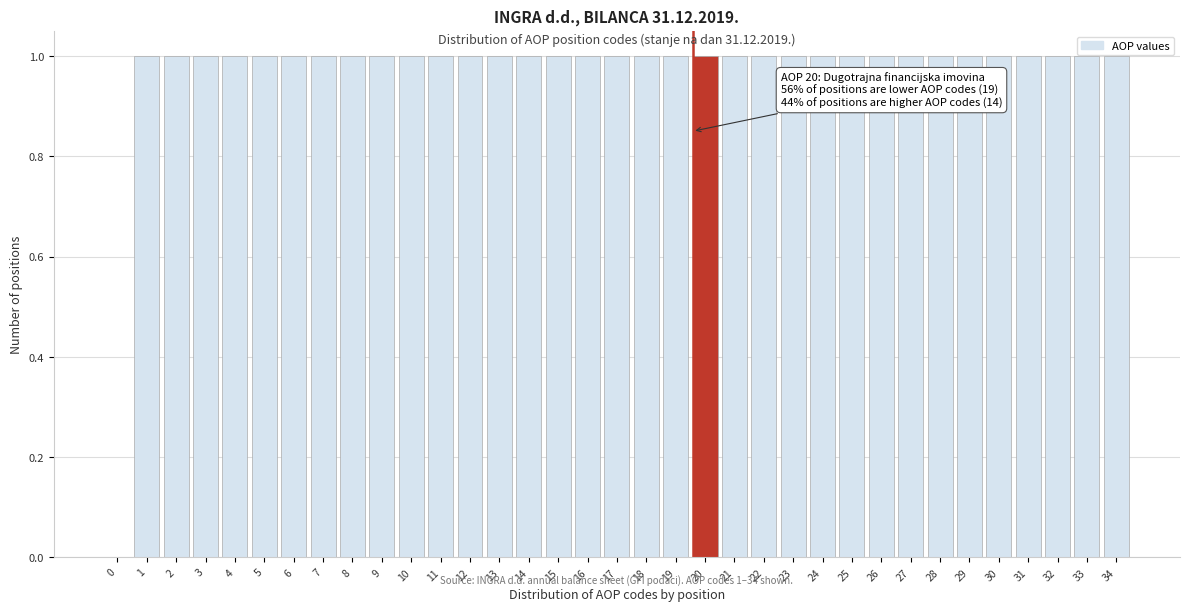

The chart shows a value of 0 at 27. True or false?

False